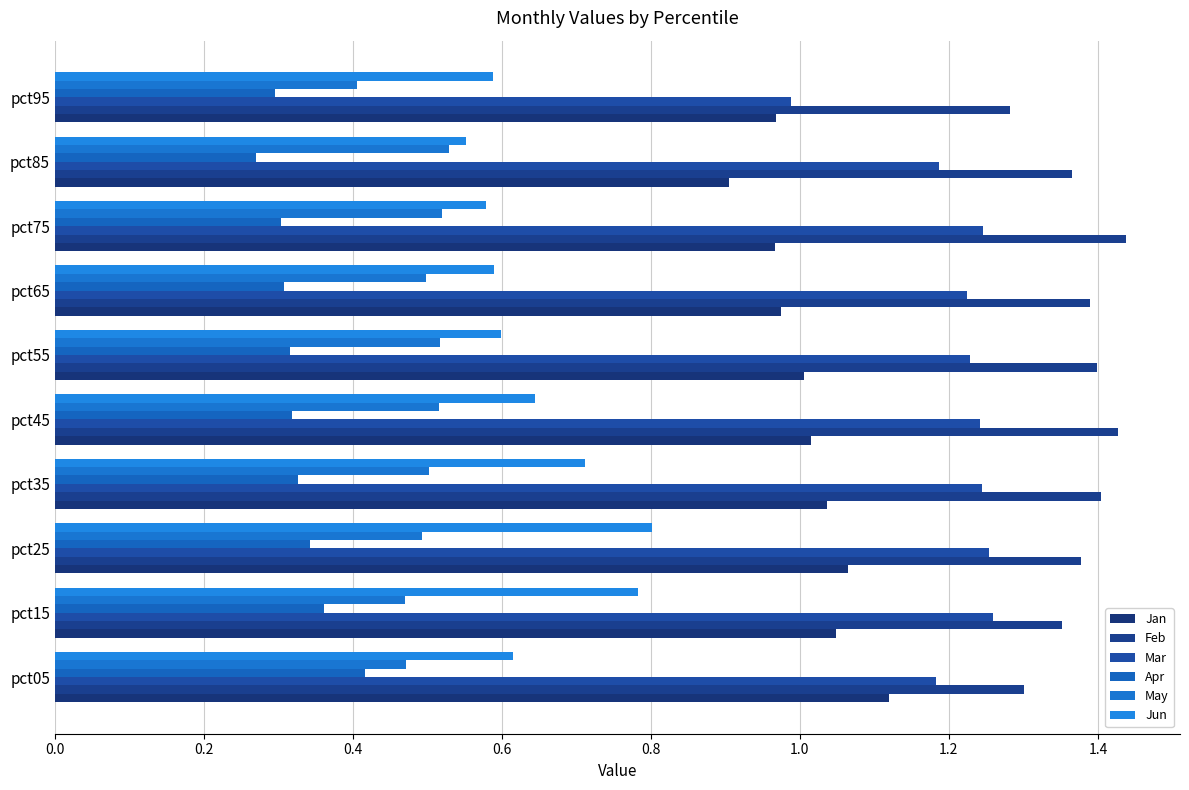

How many data points in Mar are less than 1?

1